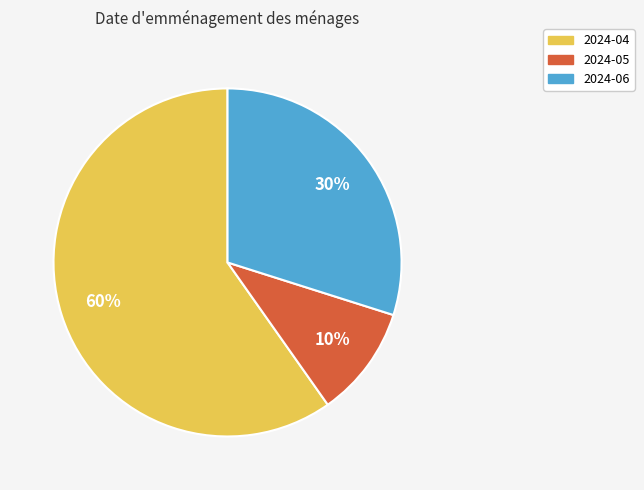

Which category has the smallest portion of the pie?

2024-05